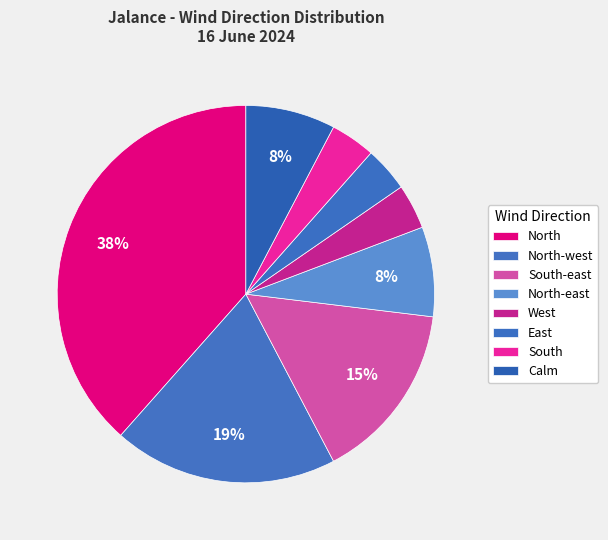

Which has a higher value, North or North-west?

North